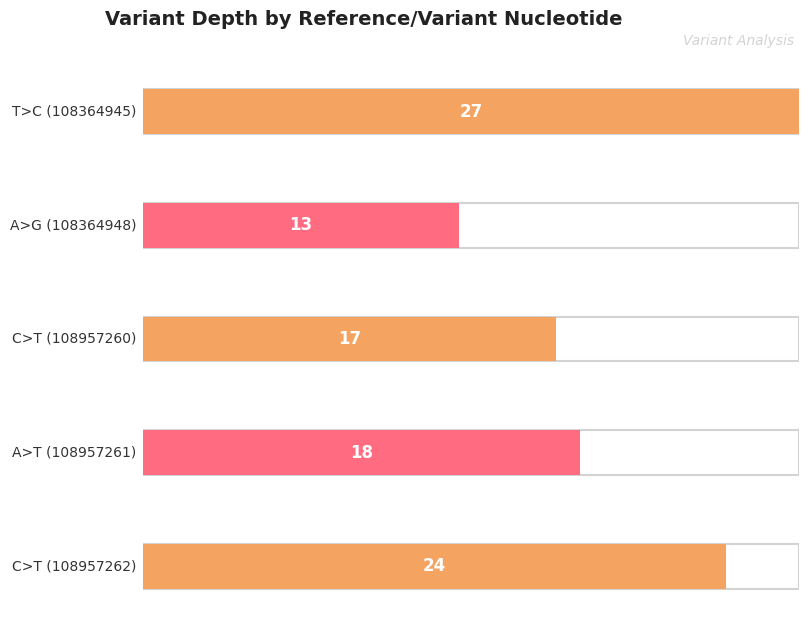

Reading left to right, what are all the values shown in this chart?

T>C (108364945)=27	A>G (108364948)=13	C>T (108957260)=17	A>T (108957261)=18	C>T (108957262)=24